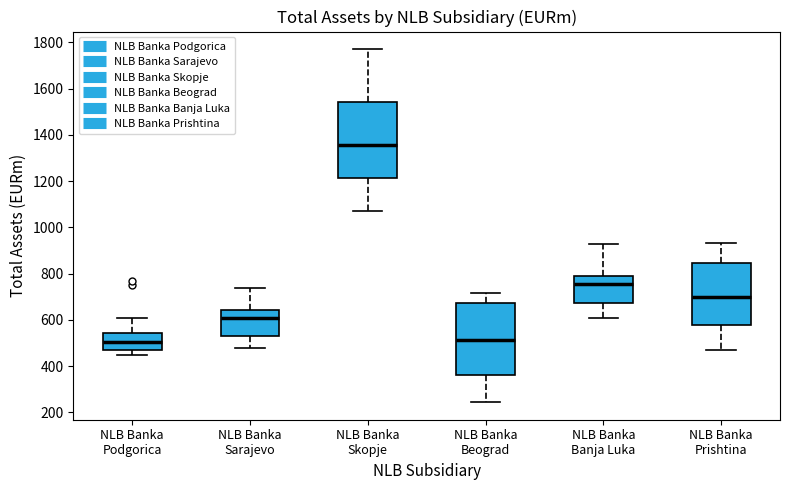

Reading left to right, read every box against the y-axis: the position of its median line, the range the box covers, and the ends of its whiskers. The values are not printed on the chart, so give them approximately, as read against the axis.

NLB Banka Podgorica: median 500, box 480 to 540, whiskers 460 to 600
NLB Banka Sarajevo: median 600, box 520 to 640, whiskers 480 to 740
NLB Banka Skopje: median 1360, box 1220 to 1540, whiskers 1080 to 1780
NLB Banka Beograd: median 520, box 360 to 680, whiskers 240 to 720
NLB Banka Banja Luka: median 760, box 680 to 800, whiskers 600 to 920
NLB Banka Prishtina: median 700, box 580 to 840, whiskers 480 to 940